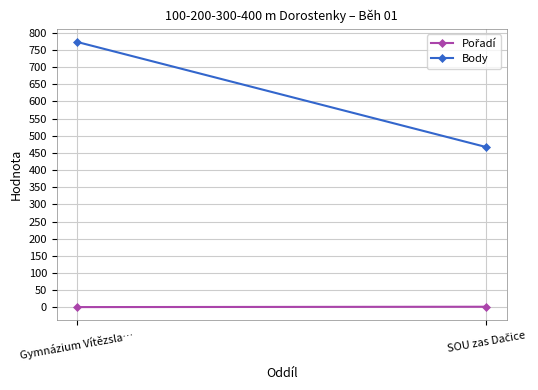

Which series has the largest range (max minus min)?

Body